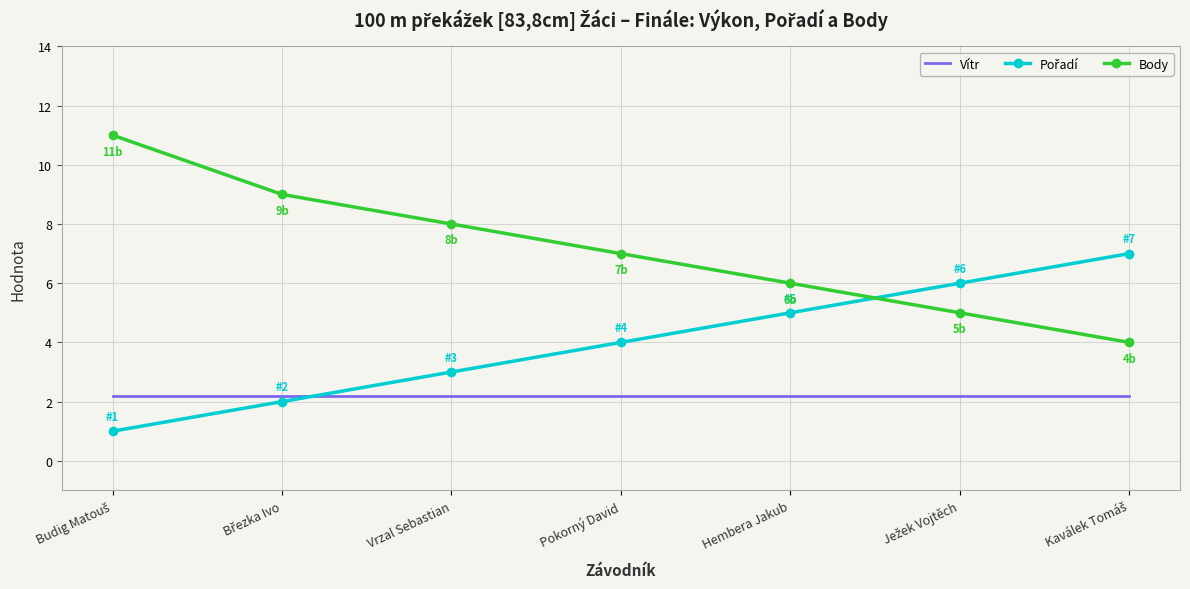

What is the spread (max minus min) of values at Pokorný David?

4.8